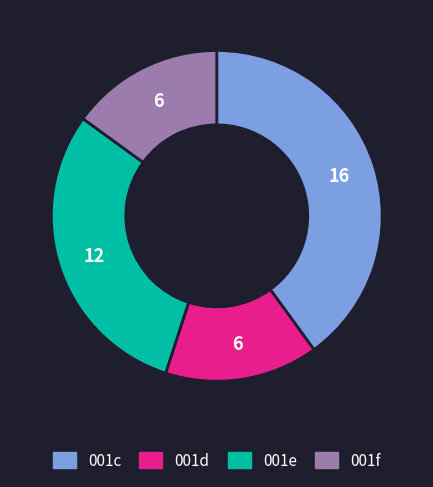

Count the number of slices in the pie.

4